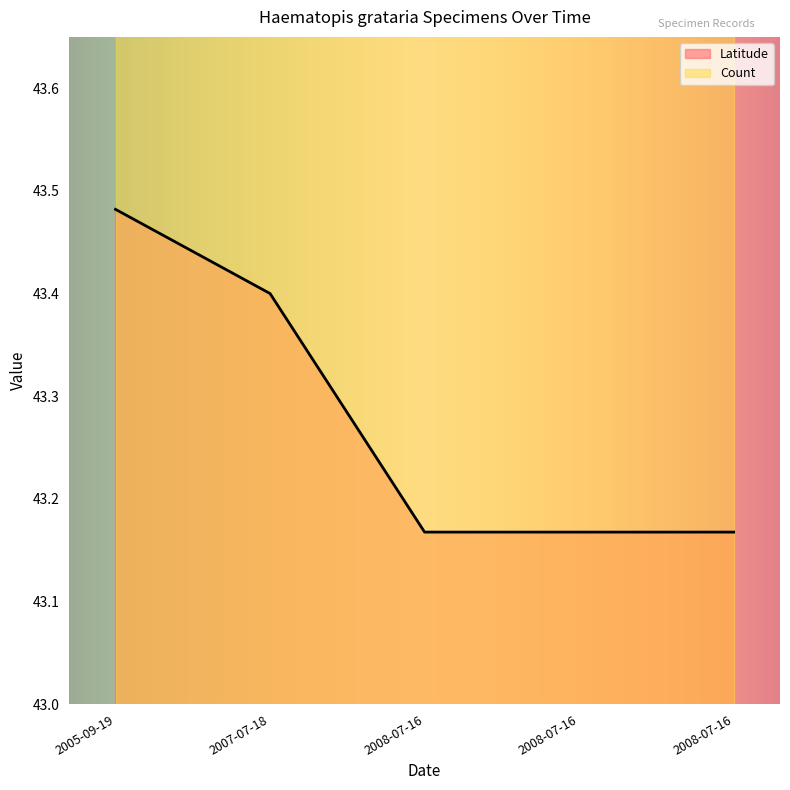

How many Latitude values are between 43 and 44?

5